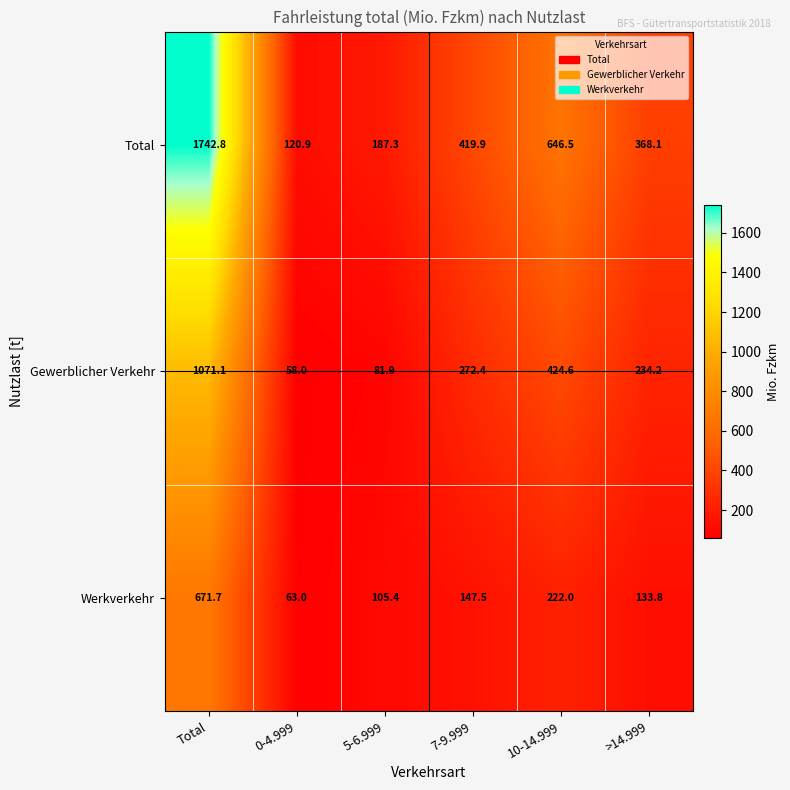

What is the average value of the Total series?

580.9